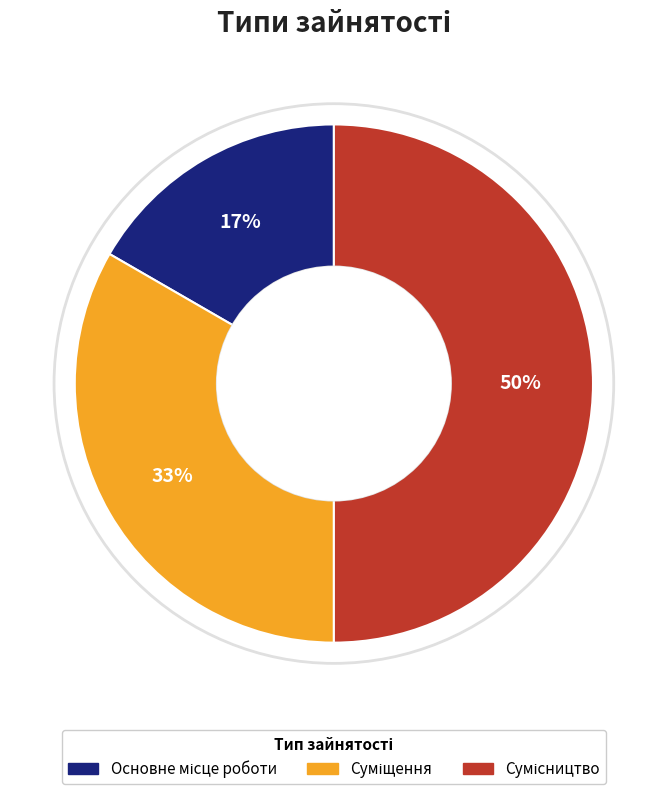

To the nearest percent, what is the average slice percentage?

33%